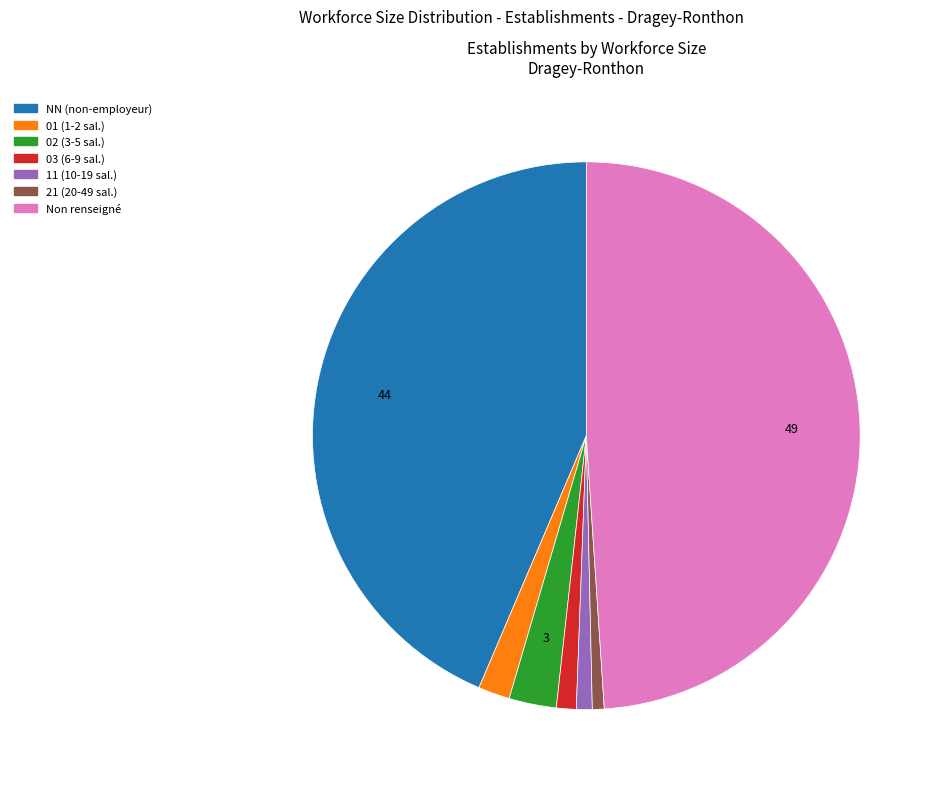

Is there any slice that represents more than half of the pie?

No